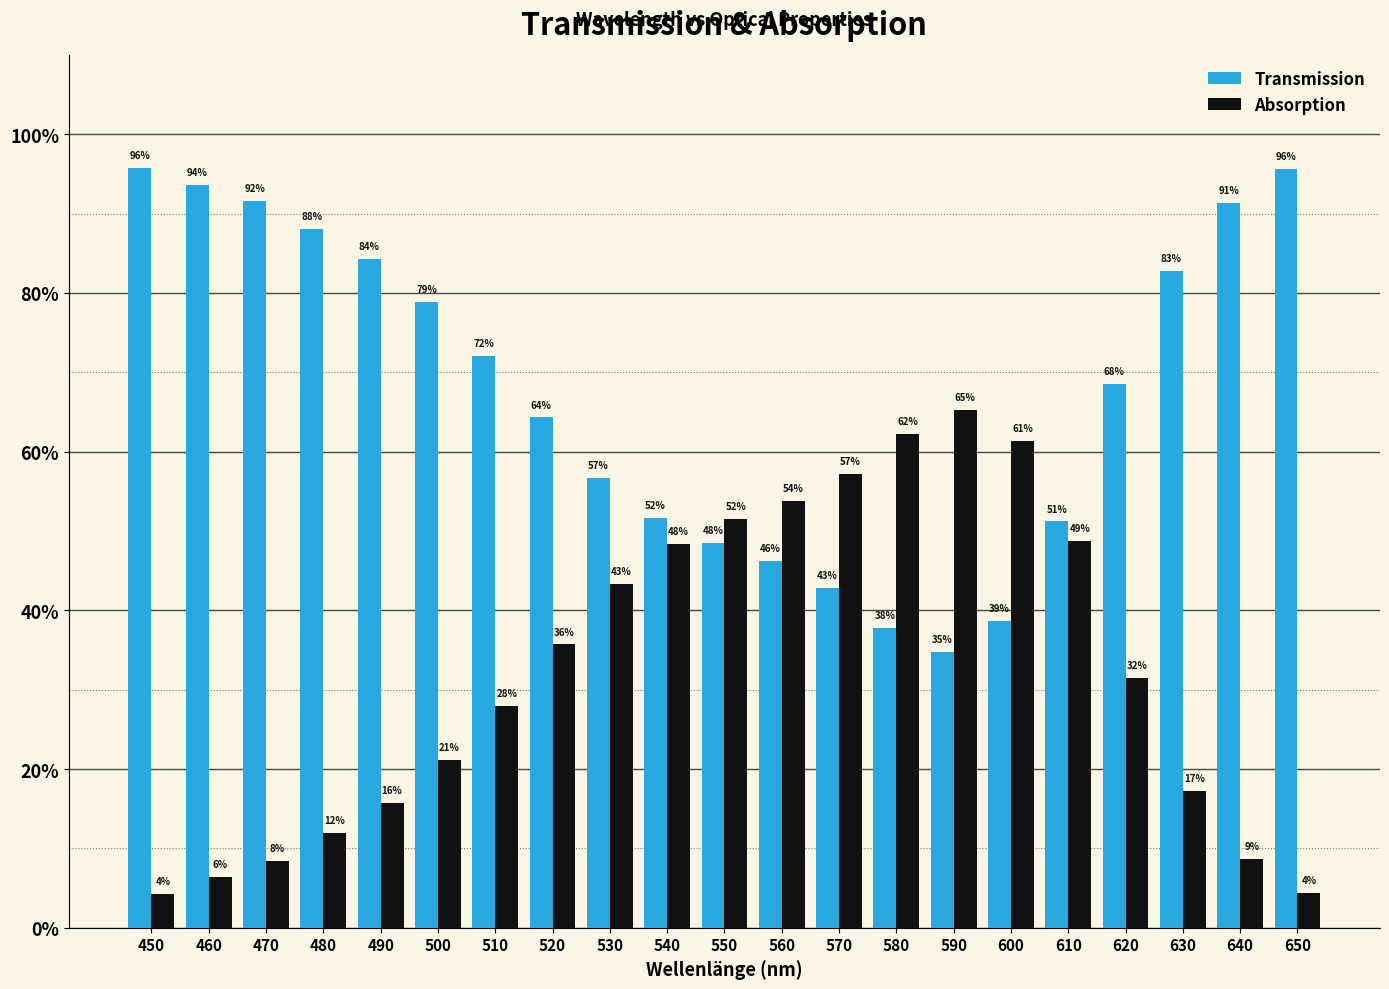

Is it true that Absorption equals 0.7 at 530?

False